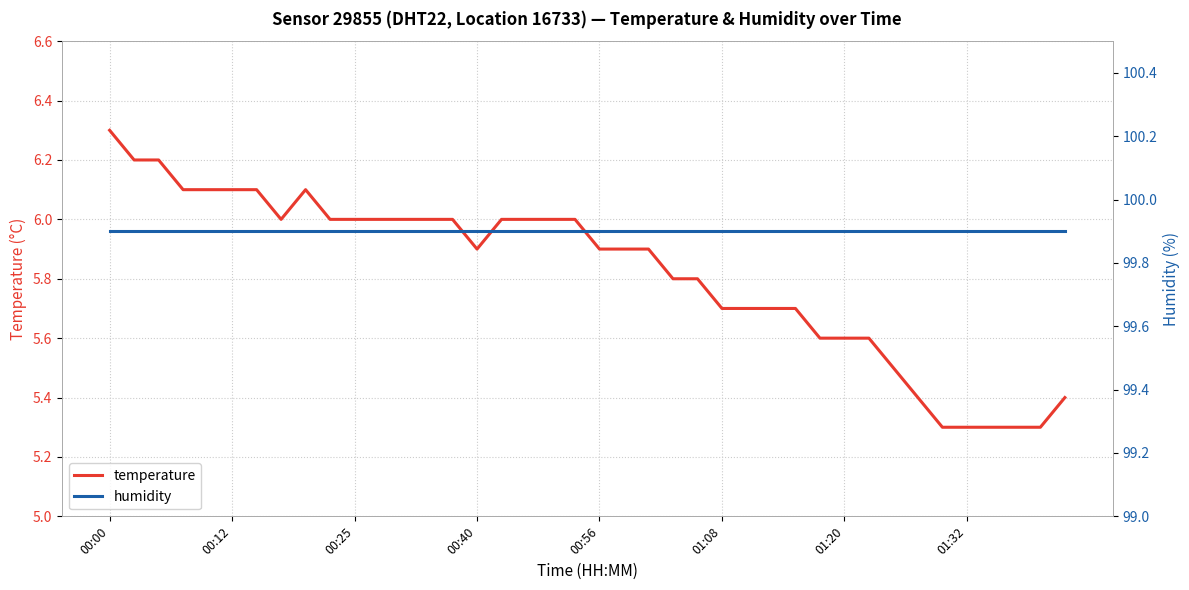

At which label does temperature reach its peak?

00:00